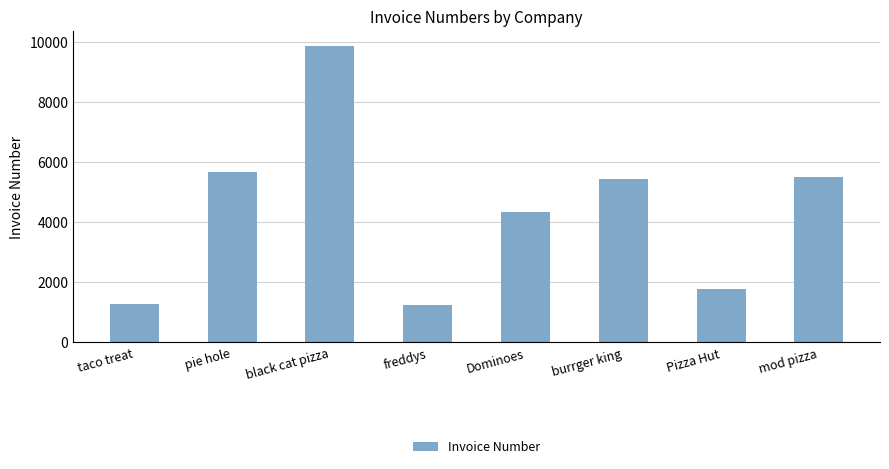

The value at burrger king is 1888. True or false?

False